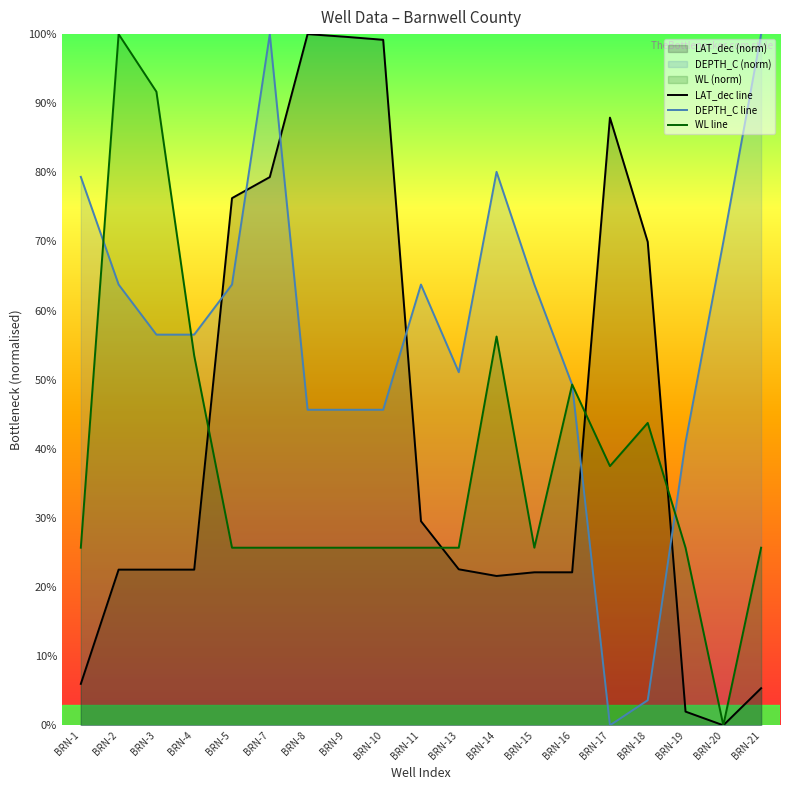

Which series ends up on top after the final intersection of LAT_dec line and WL line?

WL line